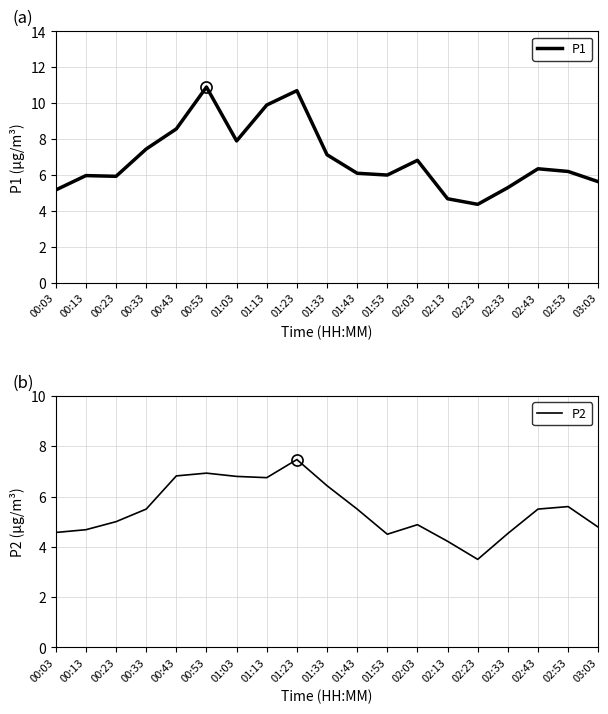

Which series has the largest total across all categories?

P1